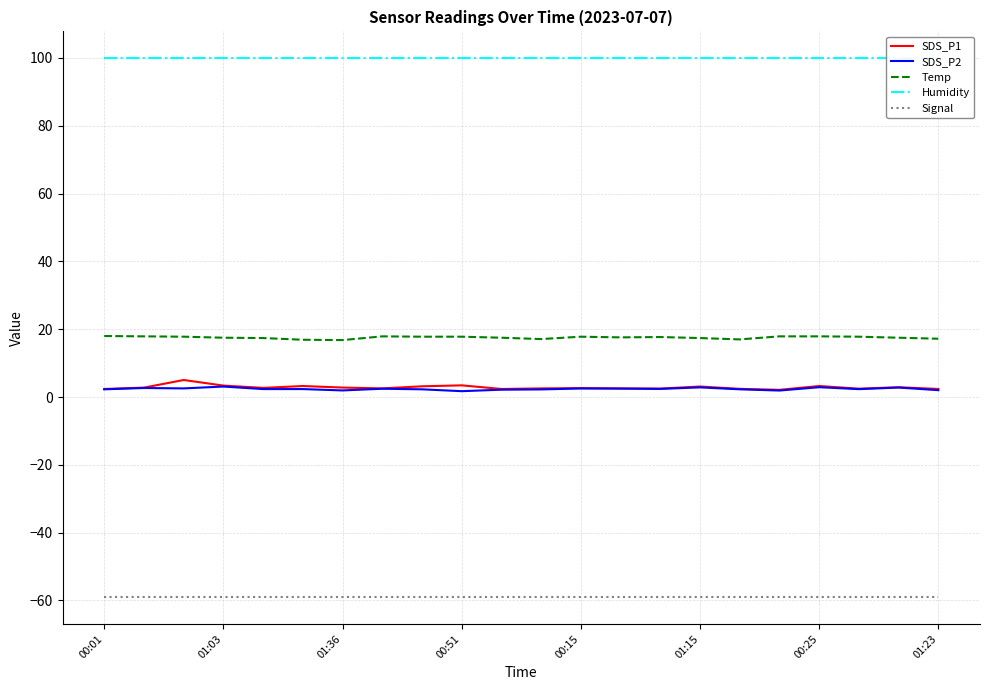

What is the value of the Temp point at the 17th from the left?

17.0